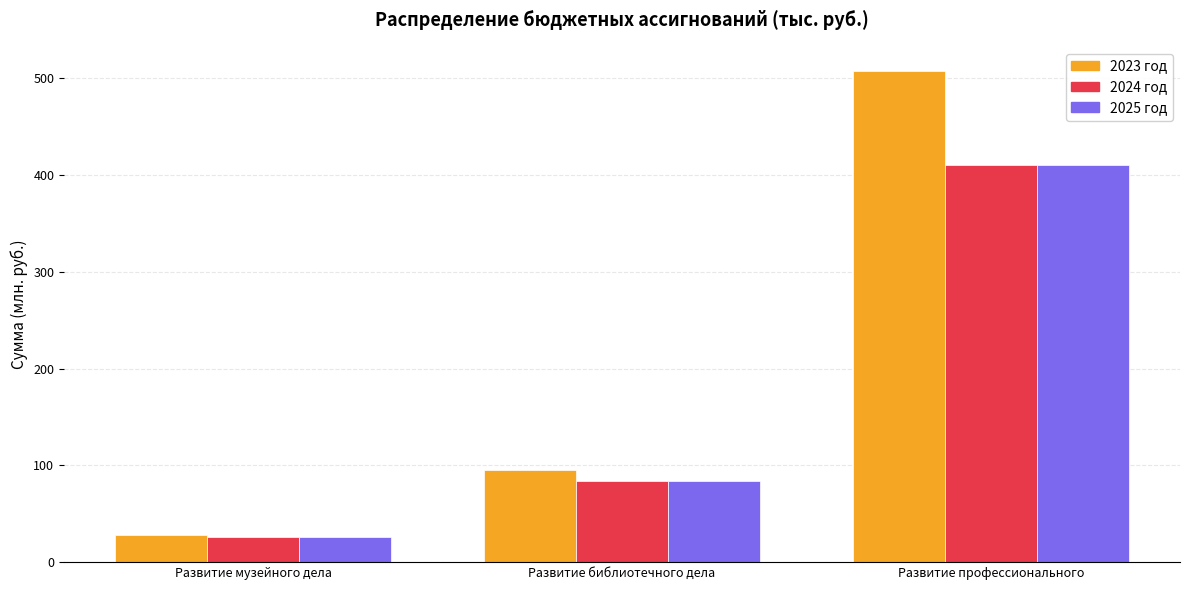

Reading left to right, list all the values displayed in this chart.

2023 год: Развитие музейного дела=27.7	Развитие библиотечного дела=95.0	Развитие профессионального=507.1
2024 год: Развитие музейного дела=26.5	Развитие библиотечного дела=83.6	Развитие профессионального=410.4
2025 год: Развитие музейного дела=26.5	Развитие библиотечного дела=83.6	Развитие профессионального=410.7